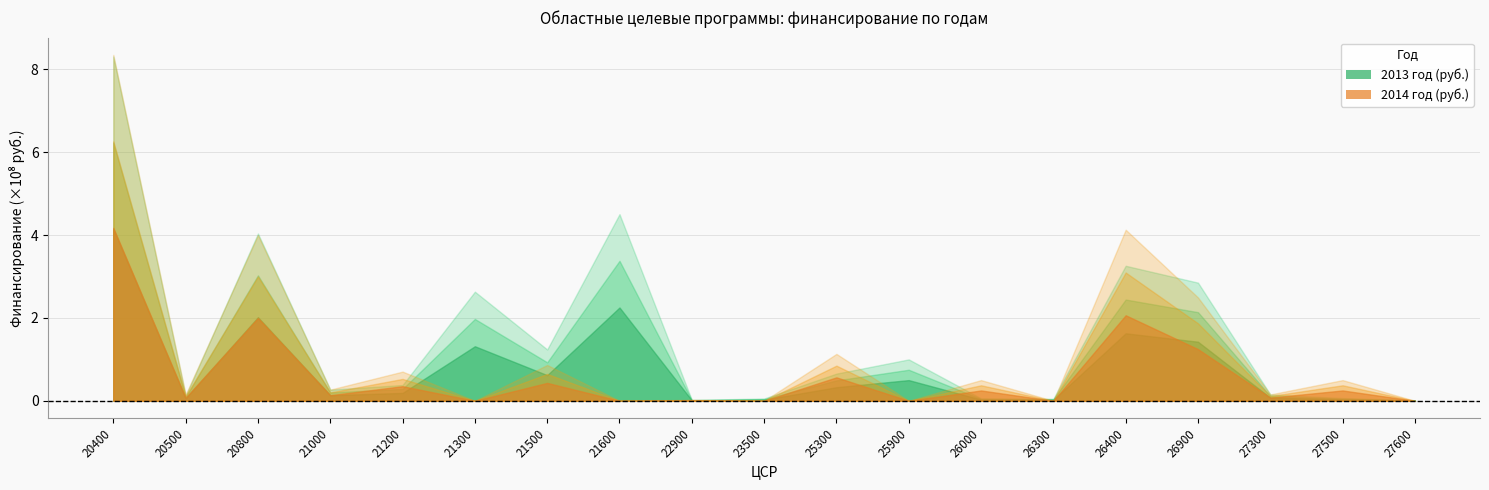

At which label does 2013 год (руб.) first exceed 38200000?

20400